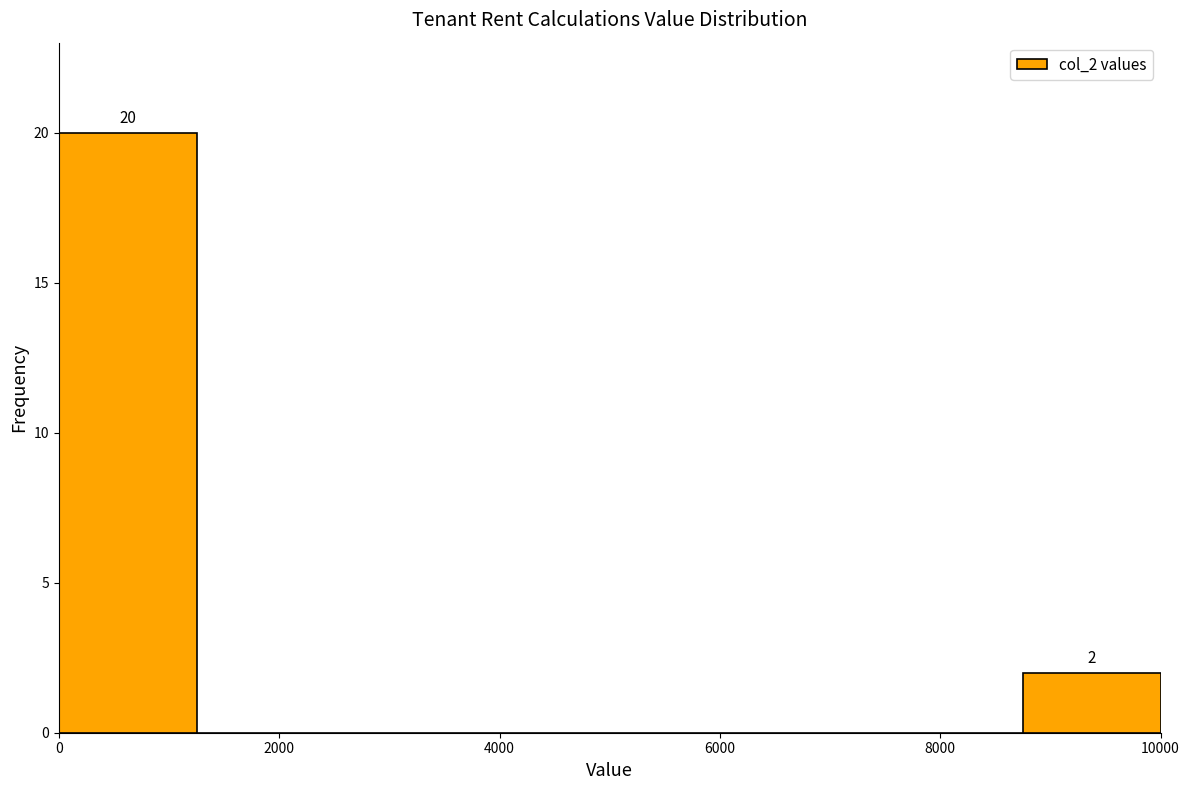

Over which range of the x-axis is the bar tallest?

0 to 1250